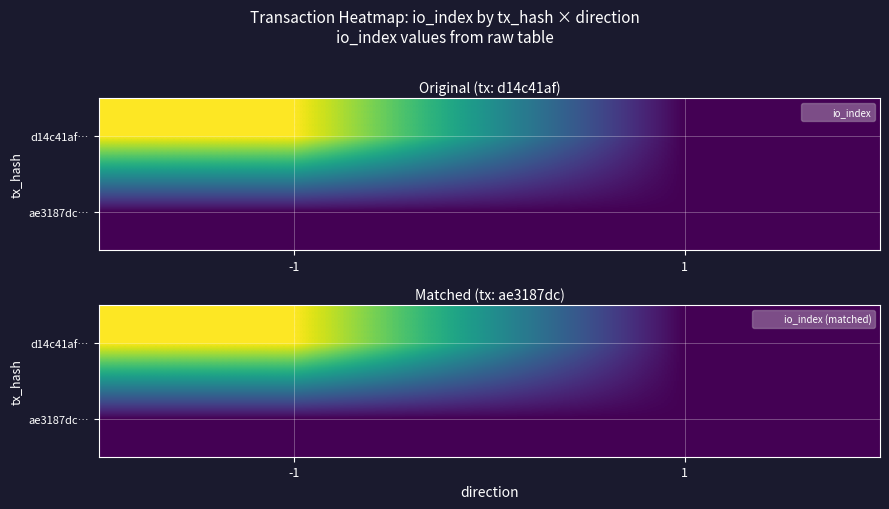

The d14c41af… series shows 0 at 1. True or false?

True